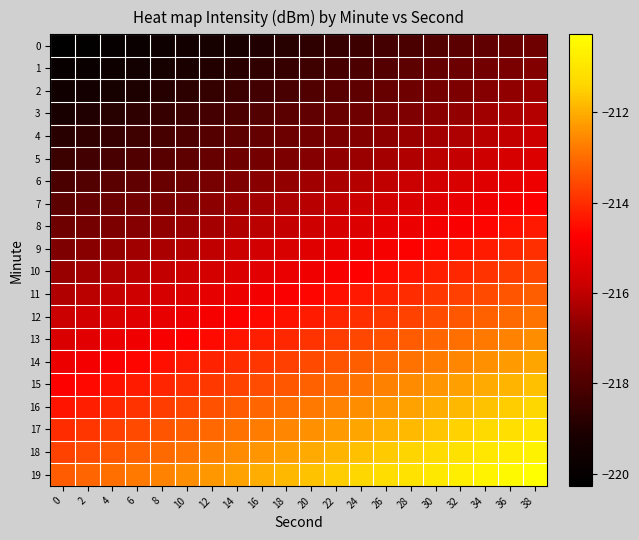

Count the number of categories in the chart.

20